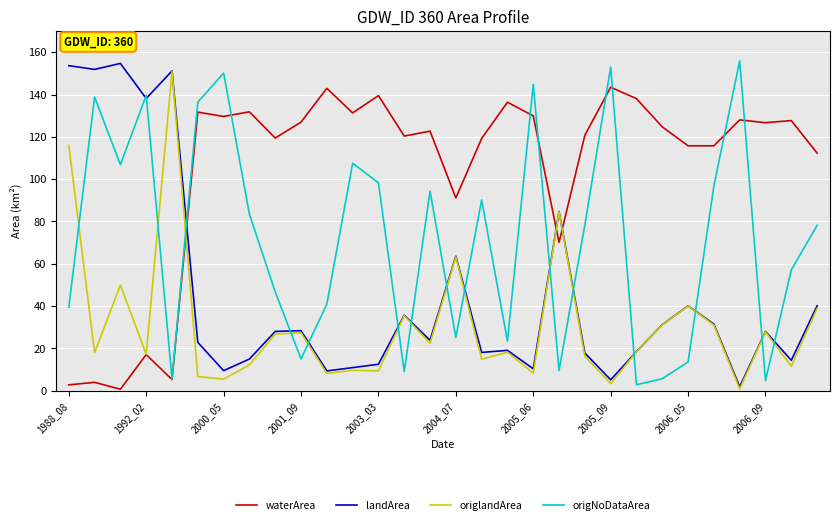

What is the average value of the origNoDataArea series?

71.7